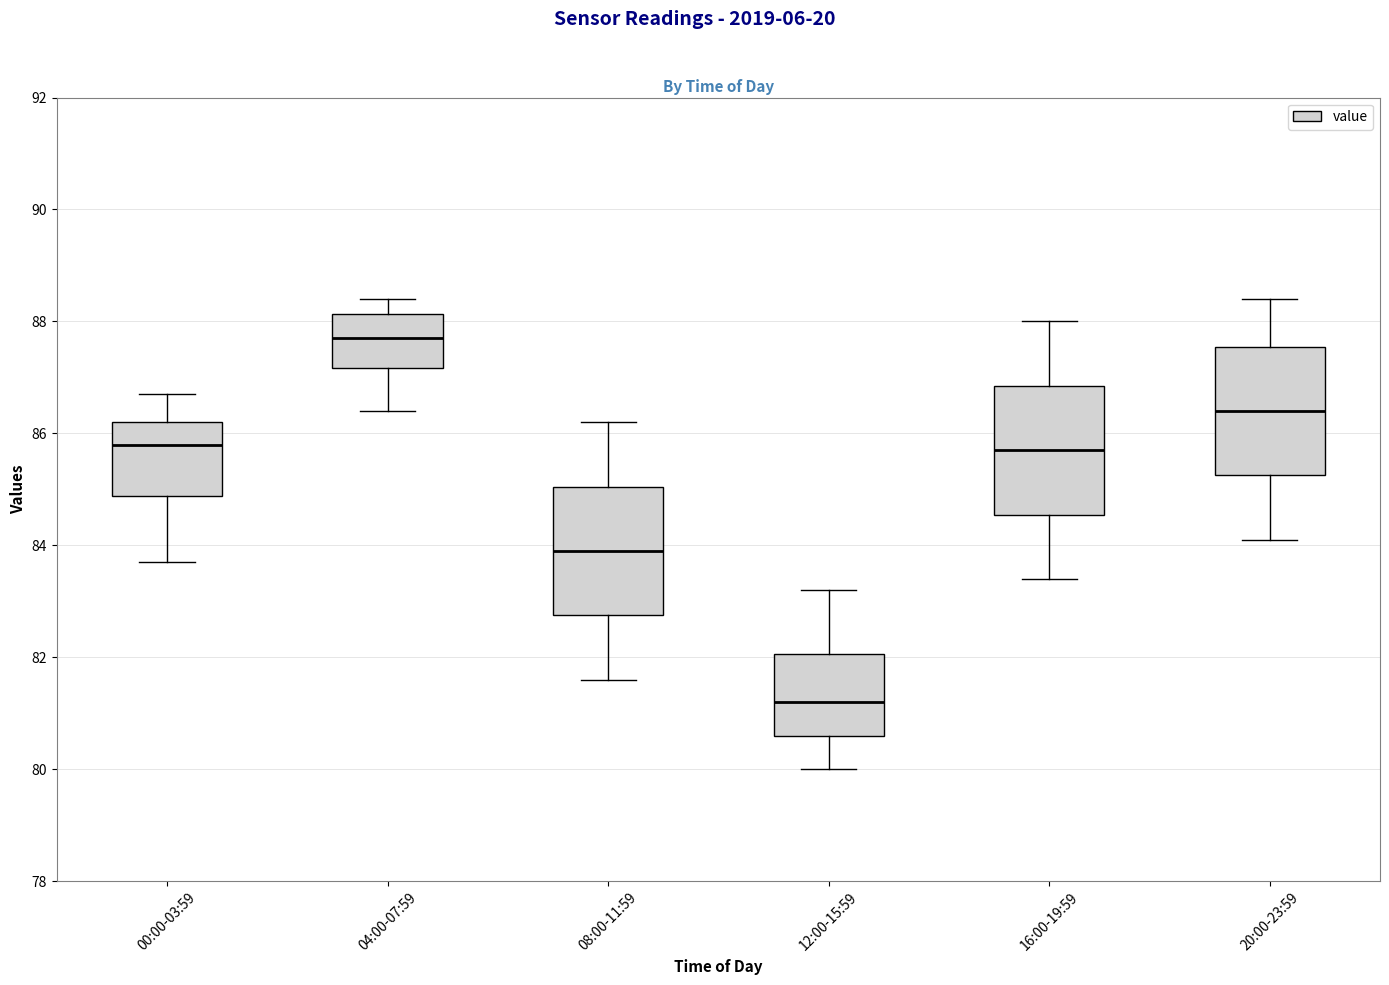

Where is the upper edge of the box for 12:00-15:59 on the y-axis? The values are not printed on the chart, so give them approximately, as read against the axis.

82.0